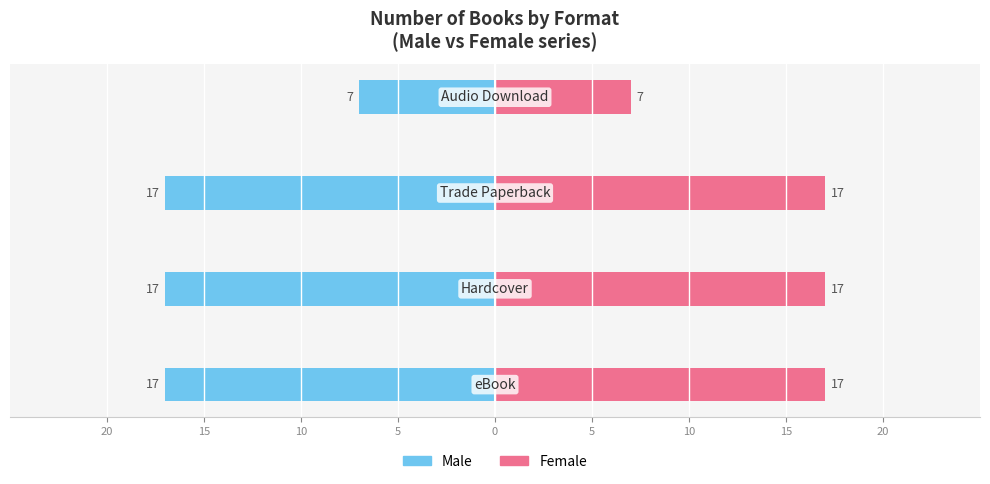

What is the minimum value for Female?

7